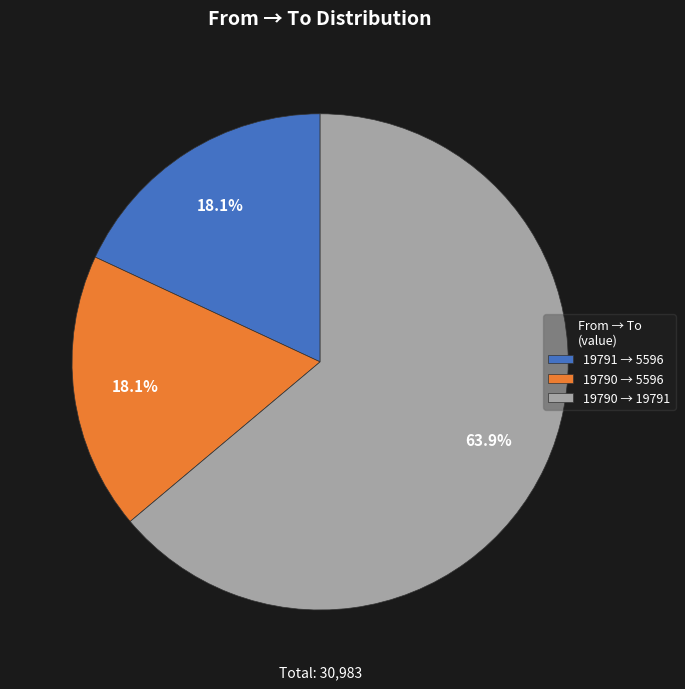

What is the largest slice in the pie chart?

19790 → 19791